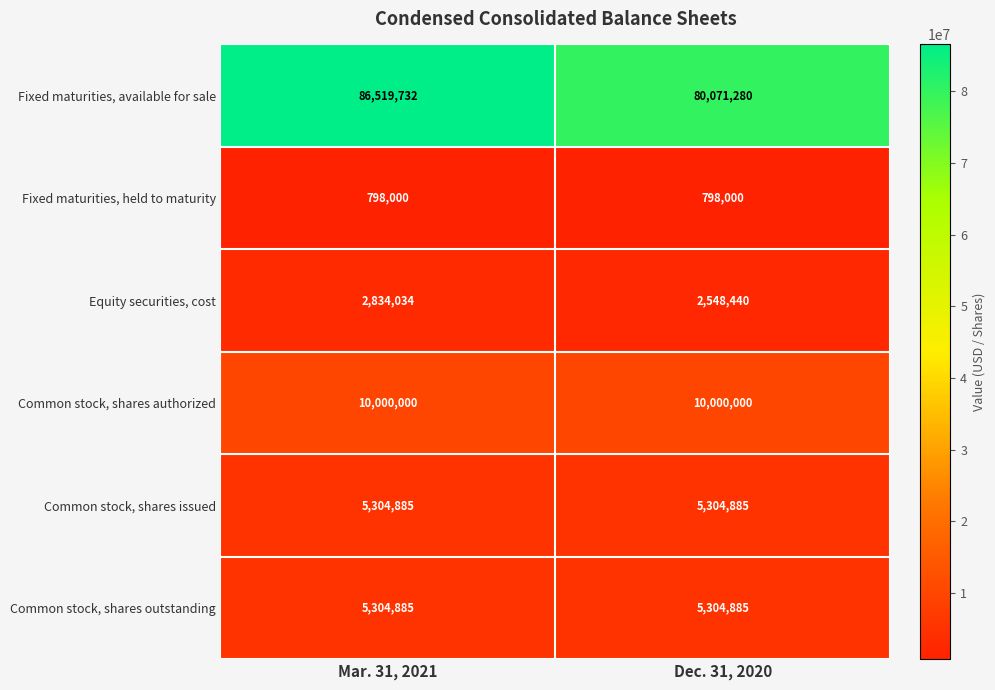

What is the difference between the highest and lowest values at Mar. 31, 2021?

85721732